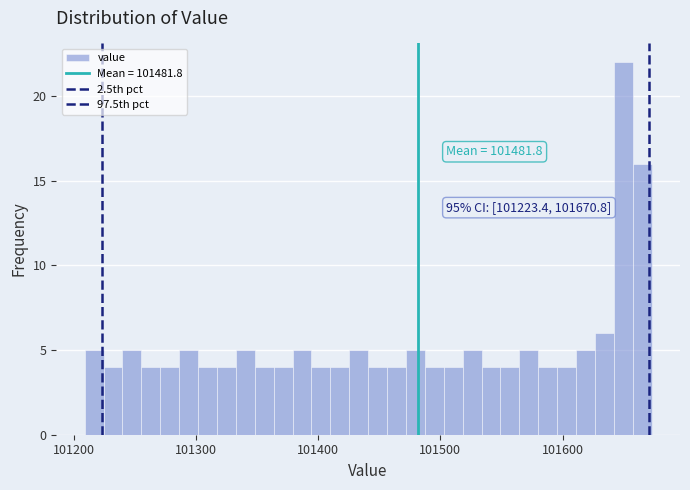

Around what value on the x-axis is the tallest bar? Give the approximate position of its centre, as read against the axis.

101650